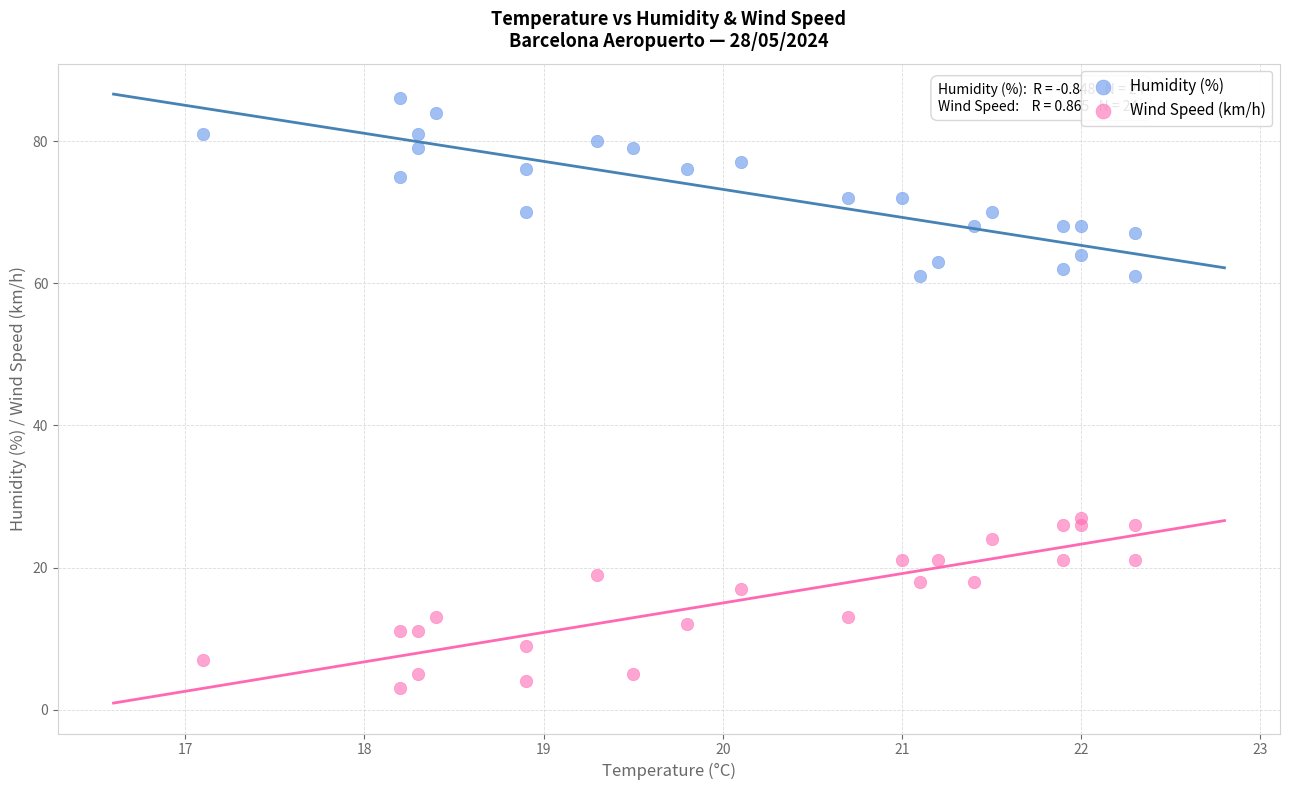

Which series reaches the maximum Y coordinate?

Humidity (%)